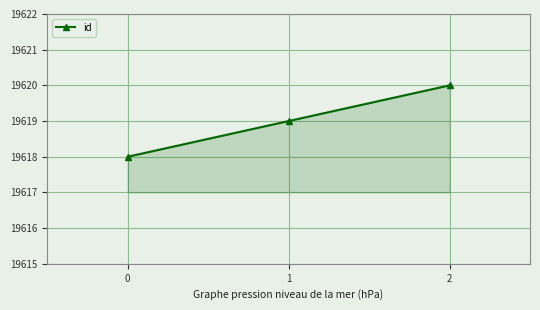

Reading left to right, what are all the values shown in this chart?

19618	19619	19620